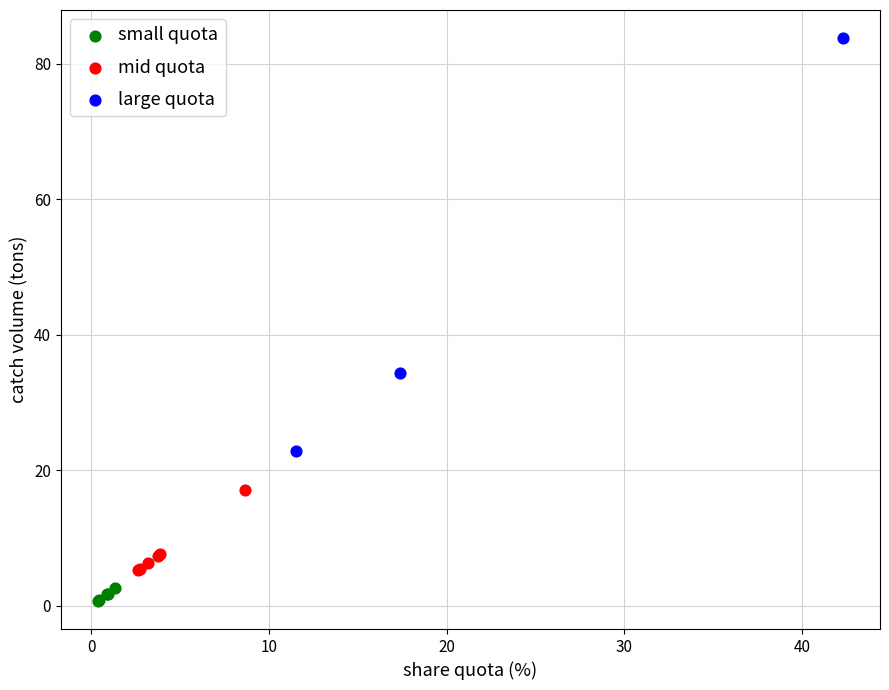

Which series contains the lowest Y value?

small quota